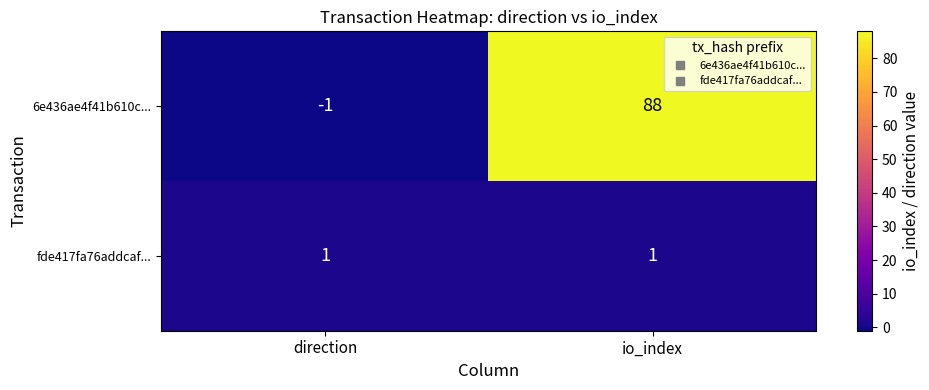

At which category is the sum across all series the highest?

io_index